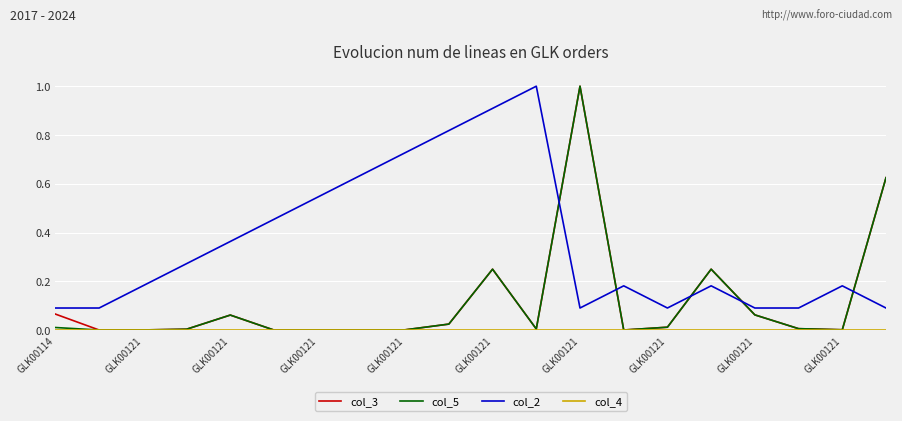

What is the greatest value displayed?

1.0